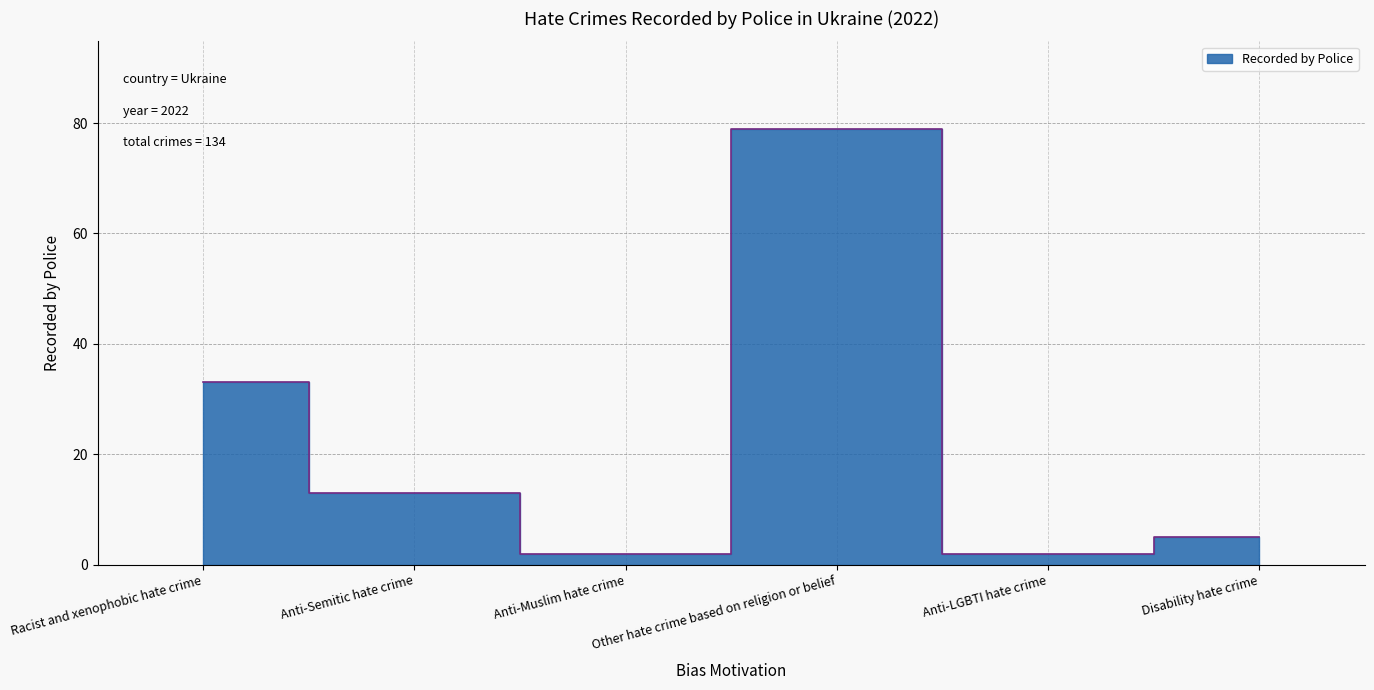

What is the difference between the maximum and second lowest values?

77